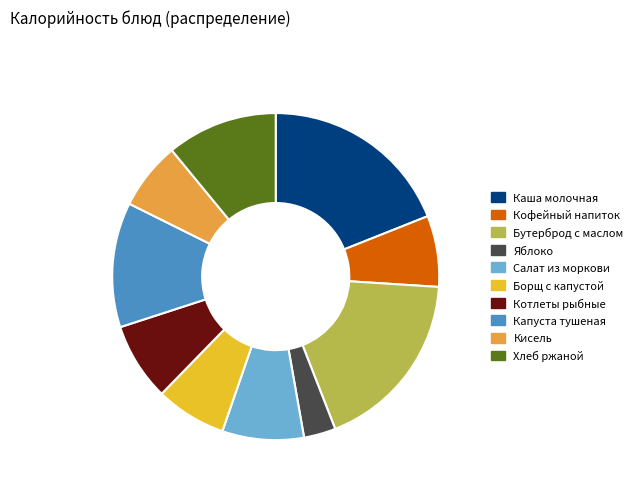

Which slice is the largest?

Каша молочная